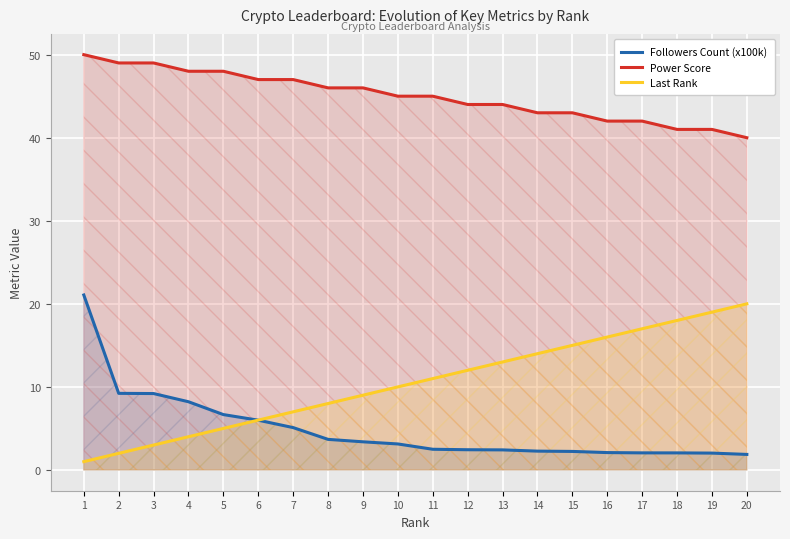

At which label does Followers Count (x100k) reach its minimum?

20